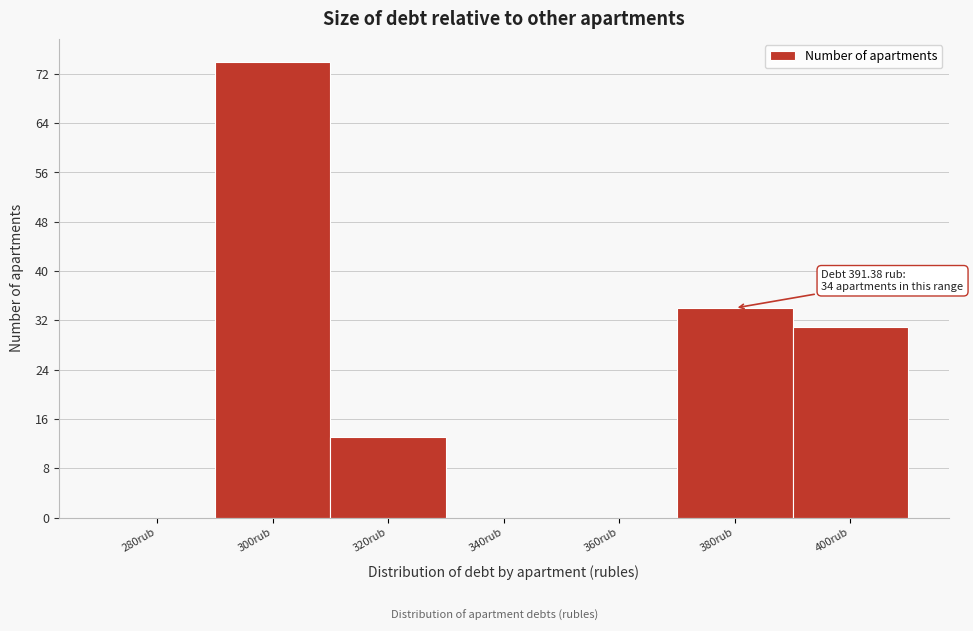

Reading left to right, what are all the values shown in this chart?

280rub=0	300rub=74	320rub=13	340rub=0	360rub=0	380rub=34	400rub=31